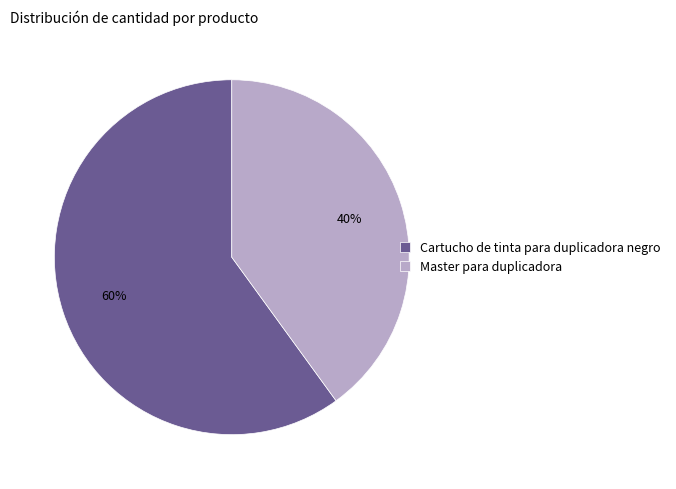

Count the number of slices in the pie.

2